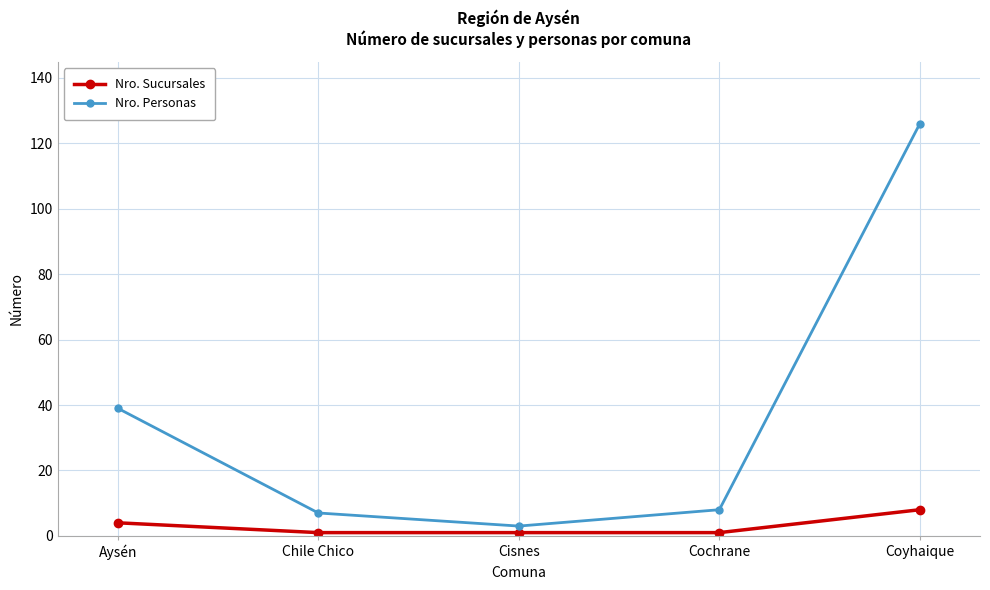

Reading left to right, transcribe all the data shown in this chart.

Nro. Sucursales: Aysén=4	Chile Chico=1	Cisnes=1	Cochrane=1	Coyhaique=8
Nro. Personas: Aysén=39	Chile Chico=7	Cisnes=3	Cochrane=8	Coyhaique=126